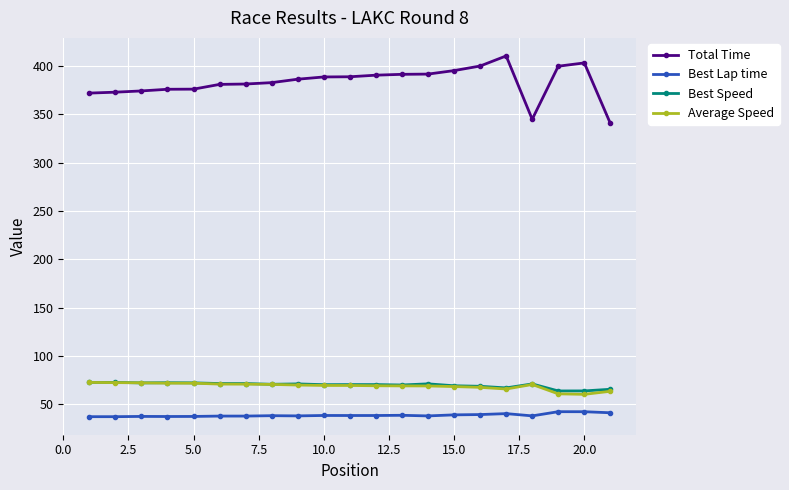

Which series has the largest range (max minus min)?

Total Time